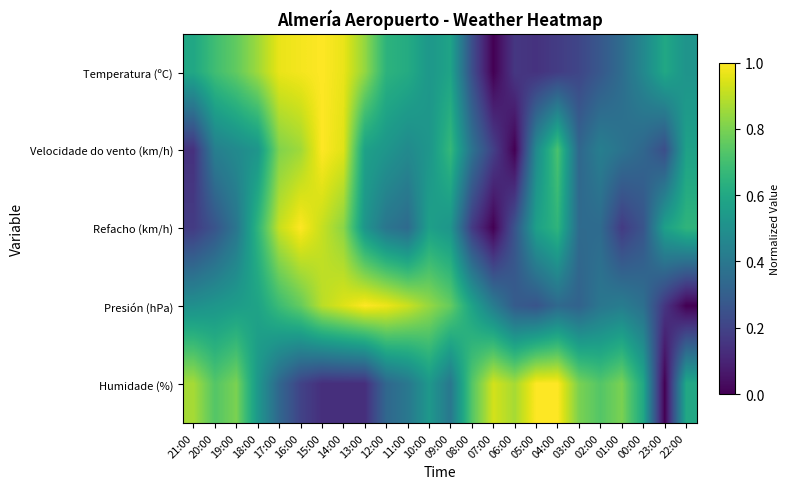

Reading left to right, extract all data points from this chart.

Temperatura (ºC): 21:00=0.6	20:00=0.7	19:00=0.8	18:00=0.9	17:00=1.0	16:00=1.0	15:00=1.0	14:00=1.0	13:00=0.8	12:00=0.6	11:00=0.6	10:00=0.5	09:00=0.6	08:00=0.2	07:00=0.0	06:00=0.2	05:00=0.1	04:00=0.2	03:00=0.2	02:00=0.3	01:00=0.4	00:00=0.5	23:00=0.6	22:00=0.5
Velocidade do vento (km/h): 21:00=0.1	20:00=0.4	19:00=0.5	18:00=0.5	17:00=0.8	16:00=0.9	15:00=1.0	14:00=1.0	13:00=0.6	12:00=0.5	11:00=0.5	10:00=0.5	09:00=0.7	08:00=0.4	07:00=0.2	06:00=0.0	05:00=0.5	04:00=0.7	03:00=0.3	02:00=0.4	01:00=0.4	00:00=0.3	23:00=0.2	22:00=0.6
Refacho (km/h): 21:00=0.2	20:00=0.3	19:00=0.4	18:00=0.7	17:00=0.9	16:00=1.0	15:00=0.9	14:00=0.8	13:00=0.5	12:00=0.4	11:00=0.3	10:00=0.6	09:00=0.5	08:00=0.2	07:00=0.0	06:00=0.3	05:00=0.6	04:00=0.7	03:00=0.3	02:00=0.3	01:00=0.2	00:00=0.3	23:00=0.6	22:00=0.7
Presión (hPa): 21:00=0.5	20:00=0.5	19:00=0.6	18:00=0.6	17:00=0.7	16:00=0.8	15:00=0.9	14:00=0.9	13:00=1.0	12:00=1.0	11:00=0.9	10:00=0.8	09:00=0.8	08:00=0.6	07:00=0.4	06:00=0.3	05:00=0.3	04:00=0.3	03:00=0.3	02:00=0.4	01:00=0.4	00:00=0.4	23:00=0.2	22:00=0.0
Humidade (%): 21:00=0.9	20:00=0.7	19:00=0.8	18:00=0.5	17:00=0.3	16:00=0.2	15:00=0.1	14:00=0.1	13:00=0.1	12:00=0.3	11:00=0.4	10:00=0.5	09:00=0.4	08:00=0.7	07:00=0.9	06:00=0.9	05:00=1.0	04:00=1.0	03:00=0.8	02:00=0.7	01:00=0.8	00:00=0.6	23:00=0.0	22:00=0.6